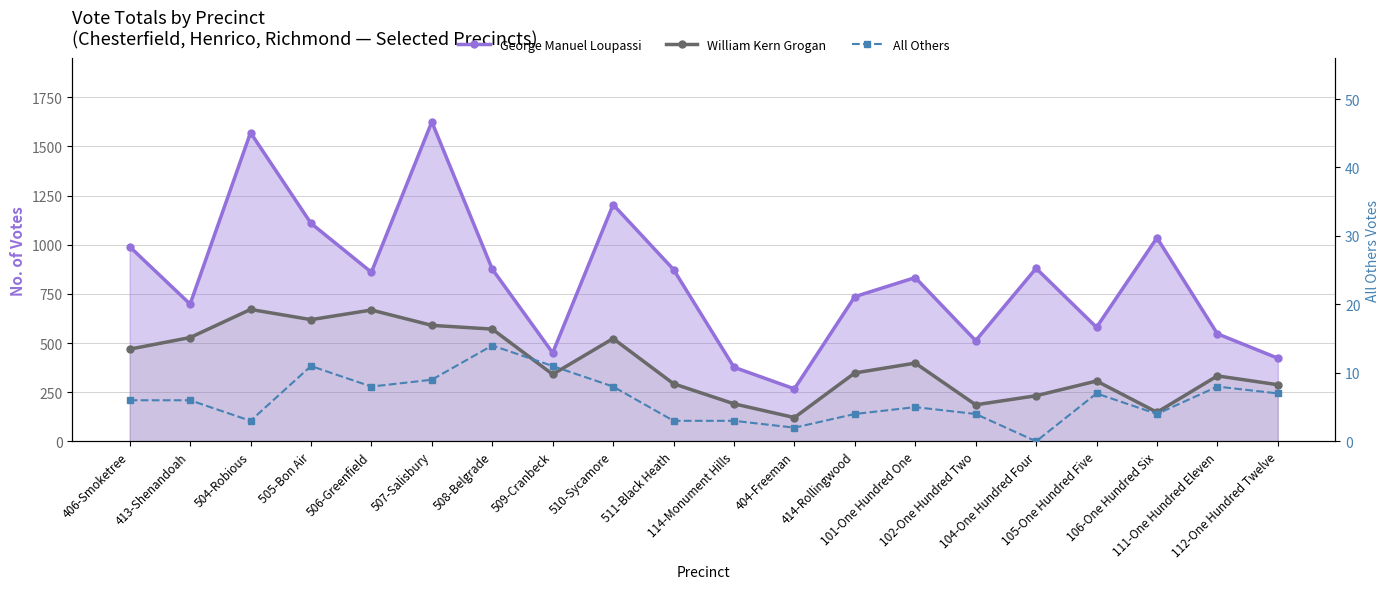

At which category does William Kern Grogan reach its first local valley?

505-Bon Air